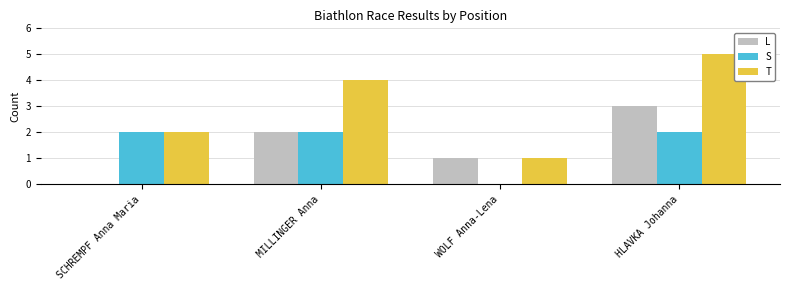

Which series changed the most between SCHREMPF Anna Maria and WOLF Anna-Lena?

S